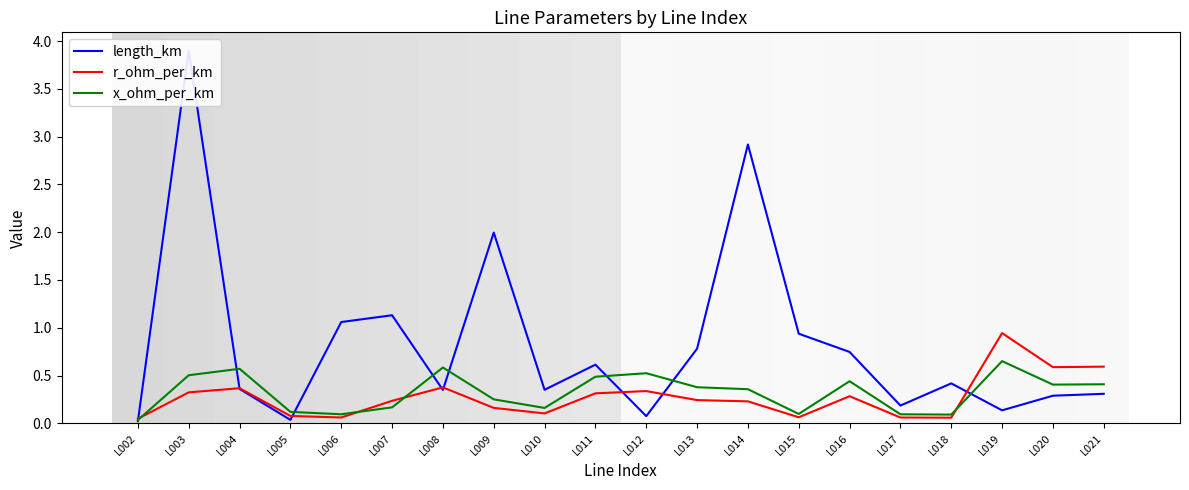

What is the value of the r_ohm_per_km point at the 8th from the left?

0.2